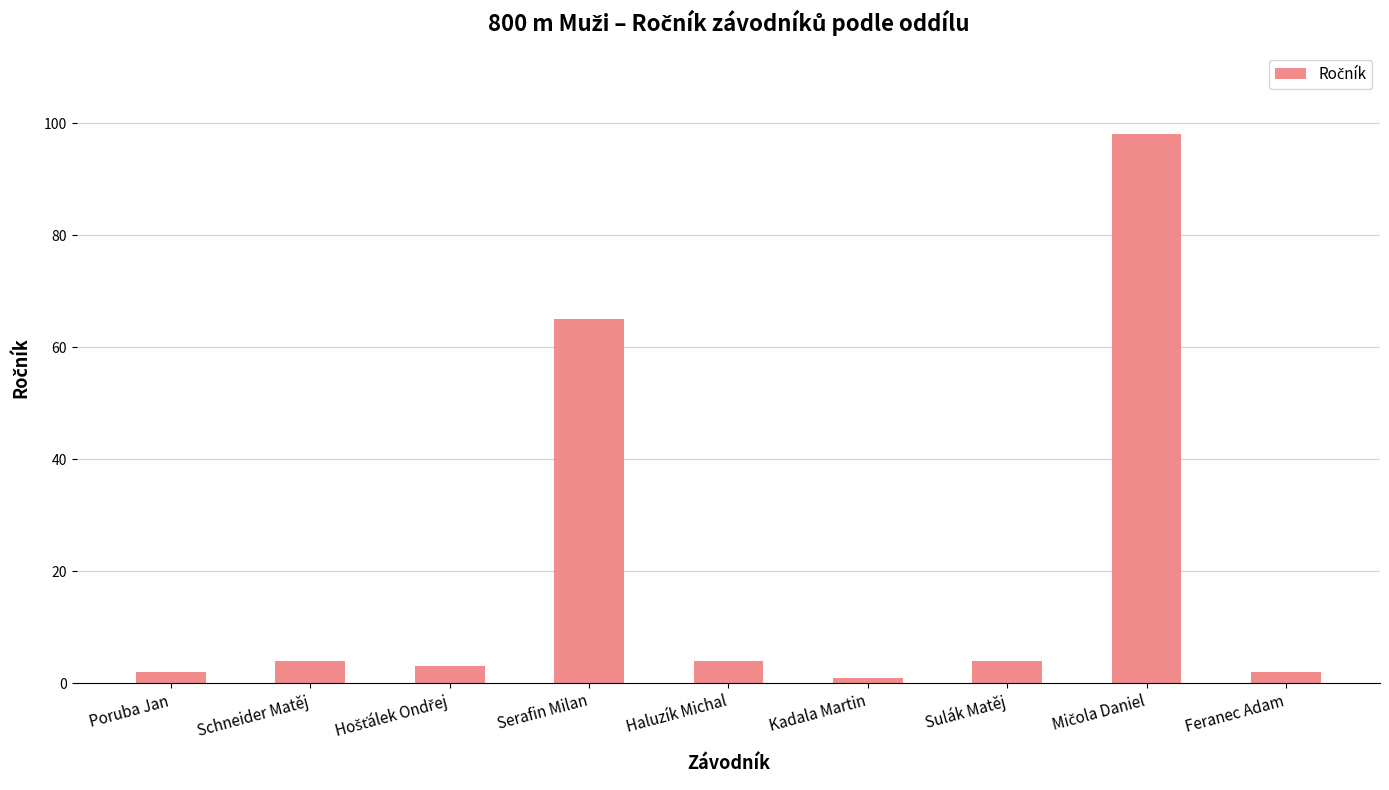

What is the difference between the maximum and second lowest values?

96